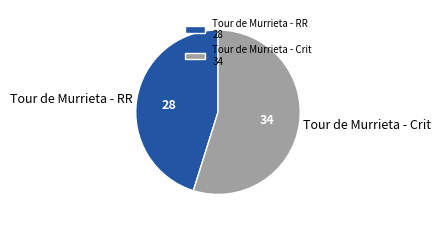

Approximately how many times larger is the value at Tour de Murrieta - Crit compared to Tour de Murrieta - RR?

1.2